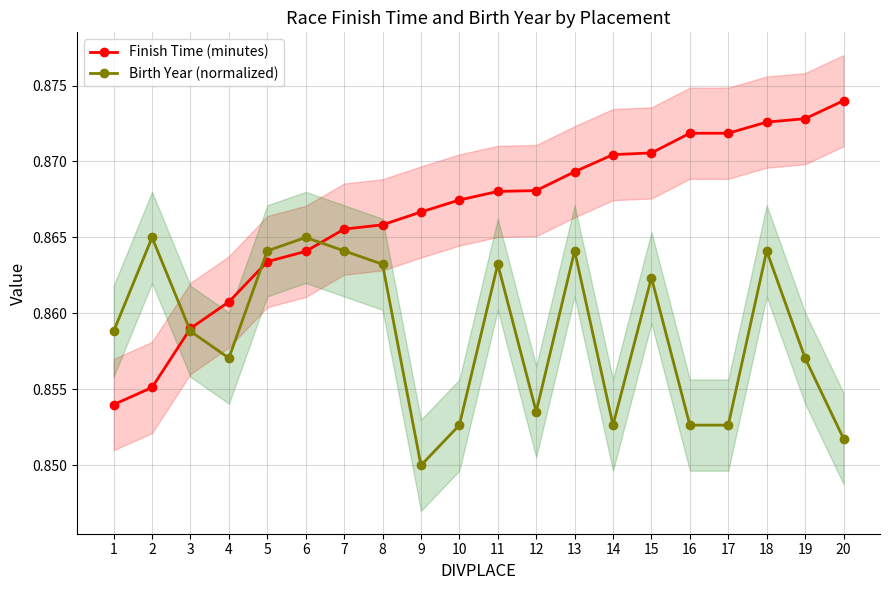

List the series in order of their overall mean, lowest first.

Birth Year (normalized), Finish Time (minutes)